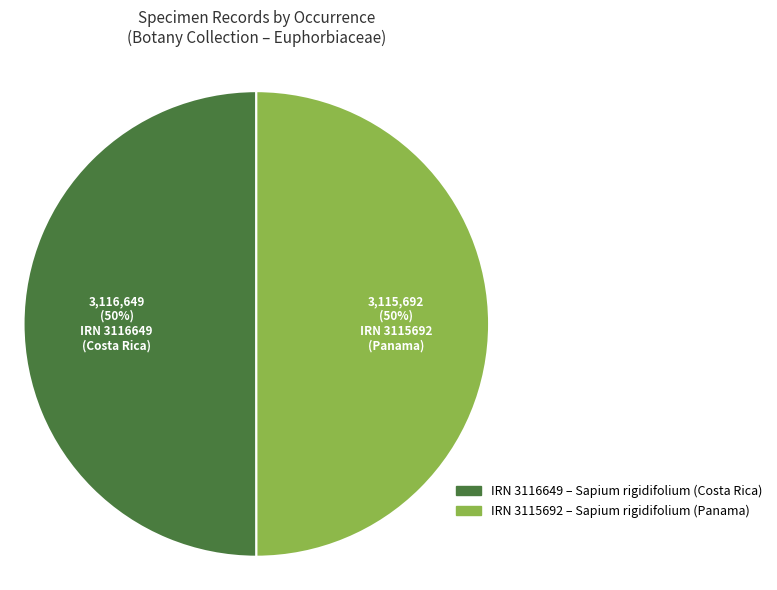

To the nearest percent, what is the average slice percentage?

50%